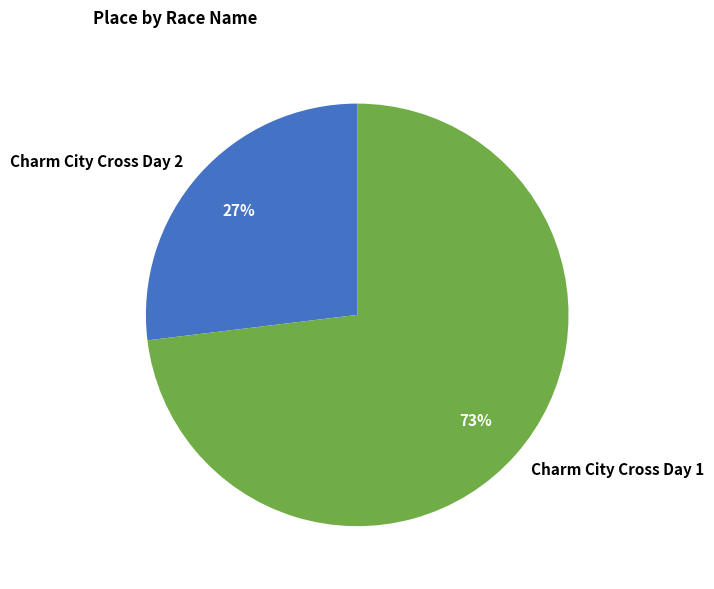

Does Charm City Cross Day 2 represent more than half of the total?

No